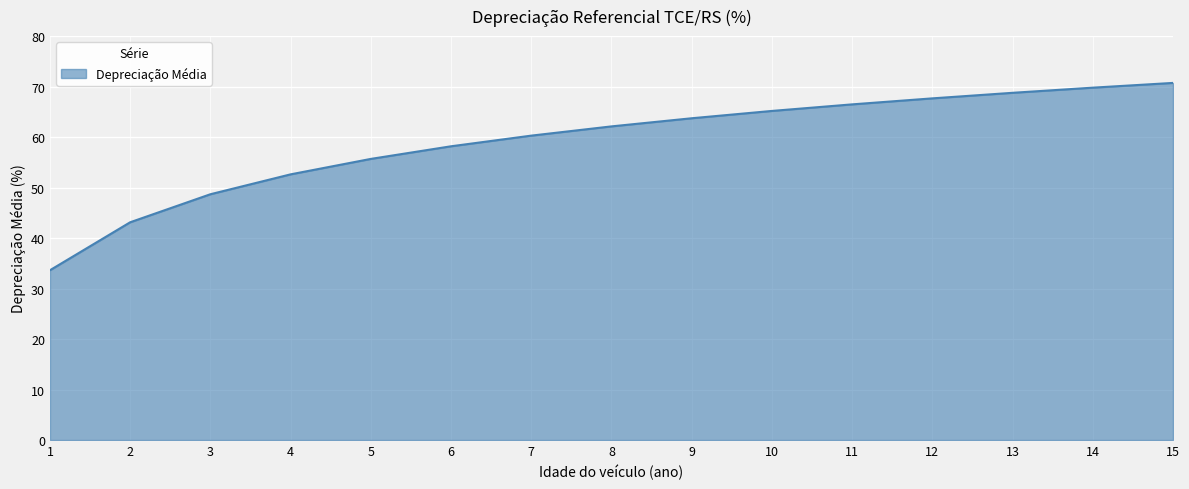

Does the chart have visible grid lines?

Yes